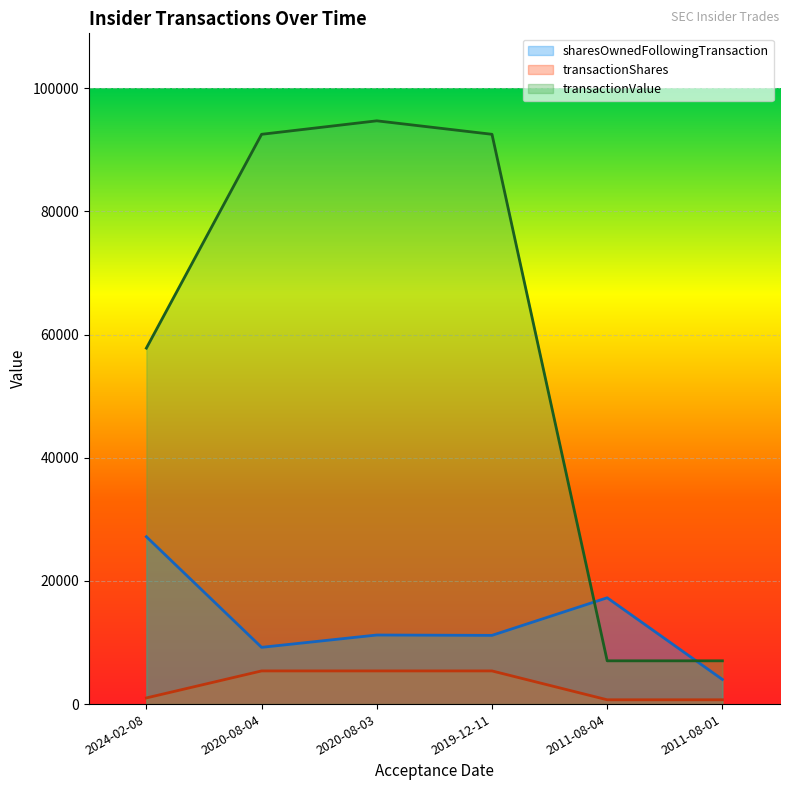

Which series ends up on top after the final intersection of transactionValue and sharesOwnedFollowingTransaction?

transactionValue